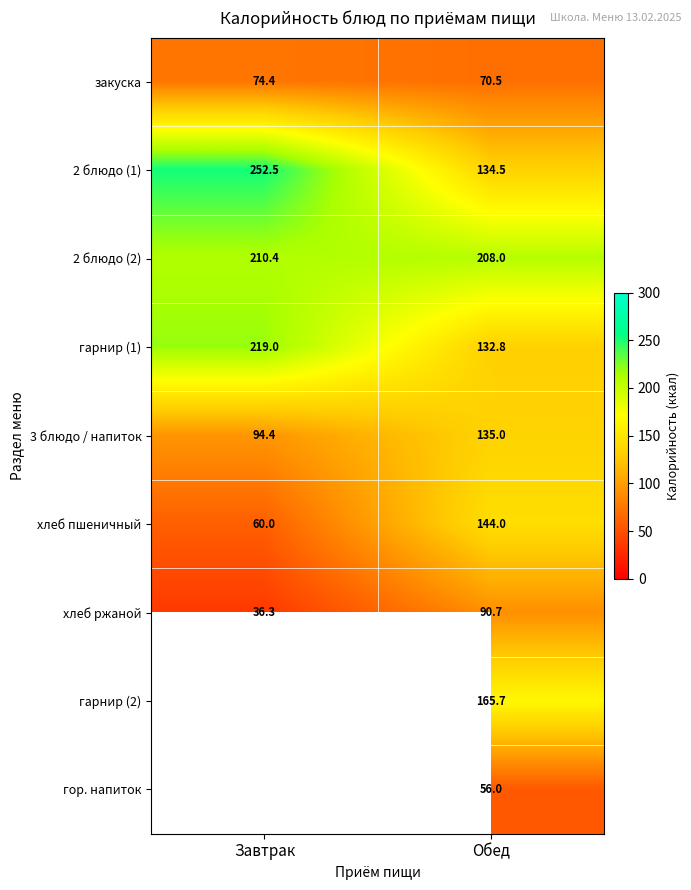

The value of гарнир (1) at Обед is 217.7. True or false?

False